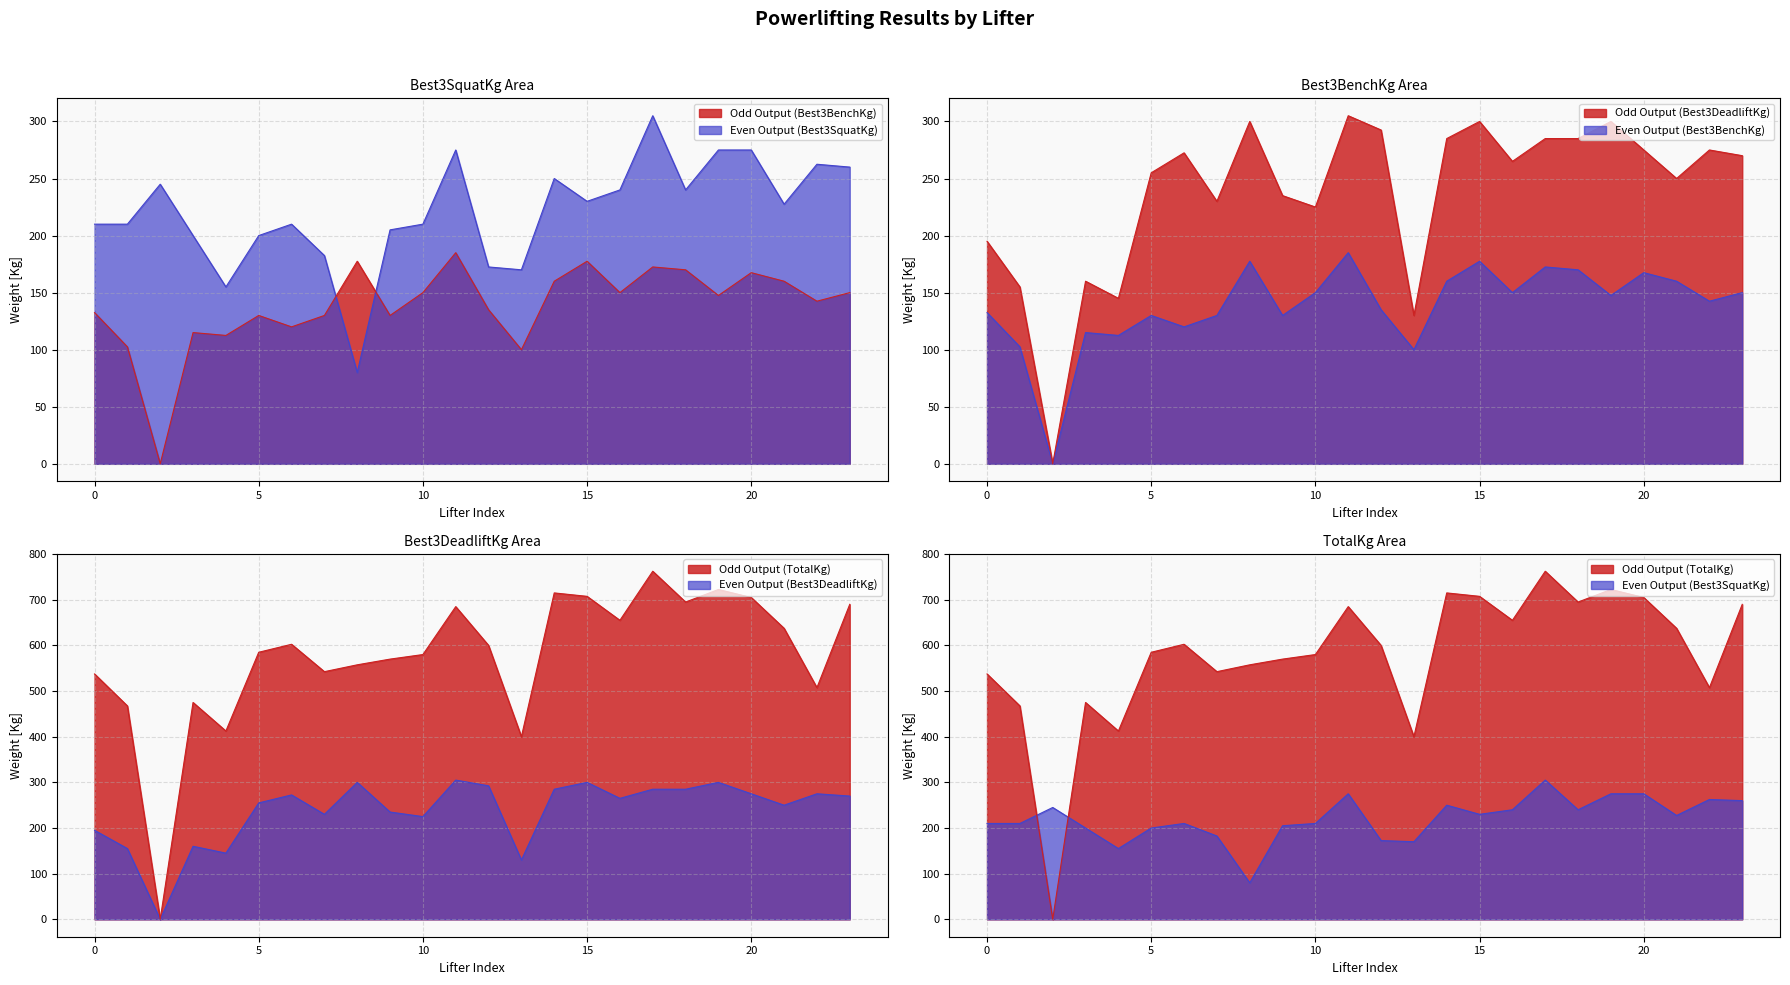

How many values in the Best3DeadliftKg series exceed 270?

11